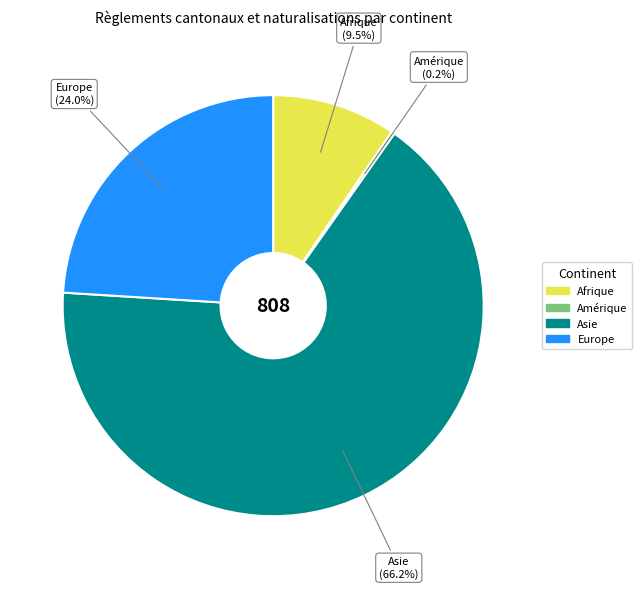

Is there any slice that represents more than half of the pie?

Yes